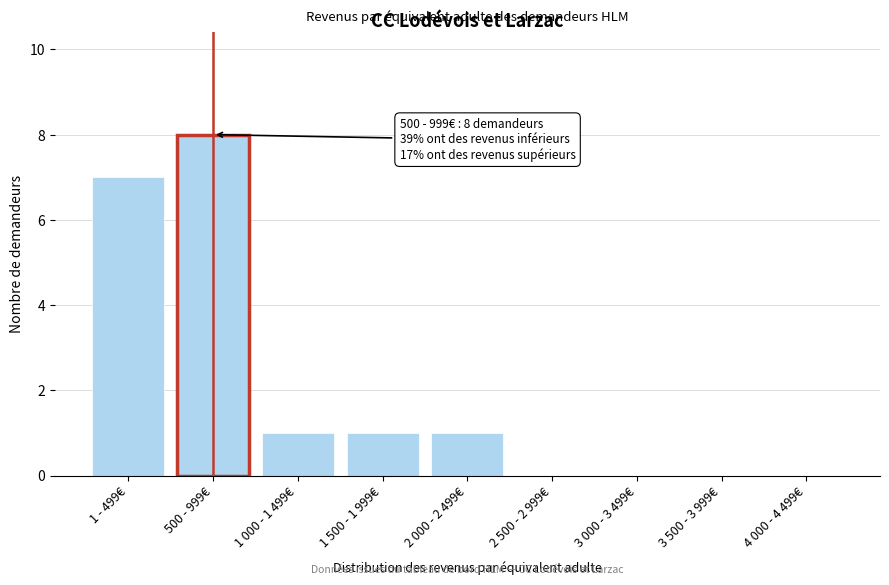

Reading left to right, transcribe all the data shown in this chart.

1 - 499€=7	500 - 999€=8	1 000 - 1 499€=1	1 500 - 1 999€=1	2 000 - 2 499€=1	2 500 - 2 999€=0	3 000 - 3 499€=0	3 500 - 3 999€=0	4 000 - 4 499€=0